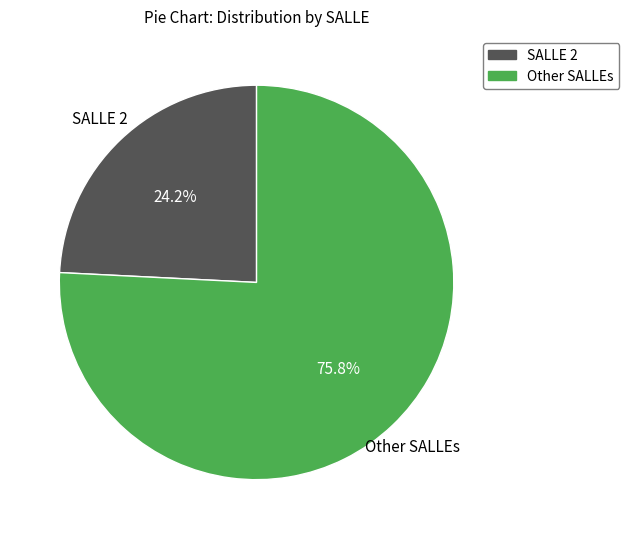

How many slices are in this pie chart?

2